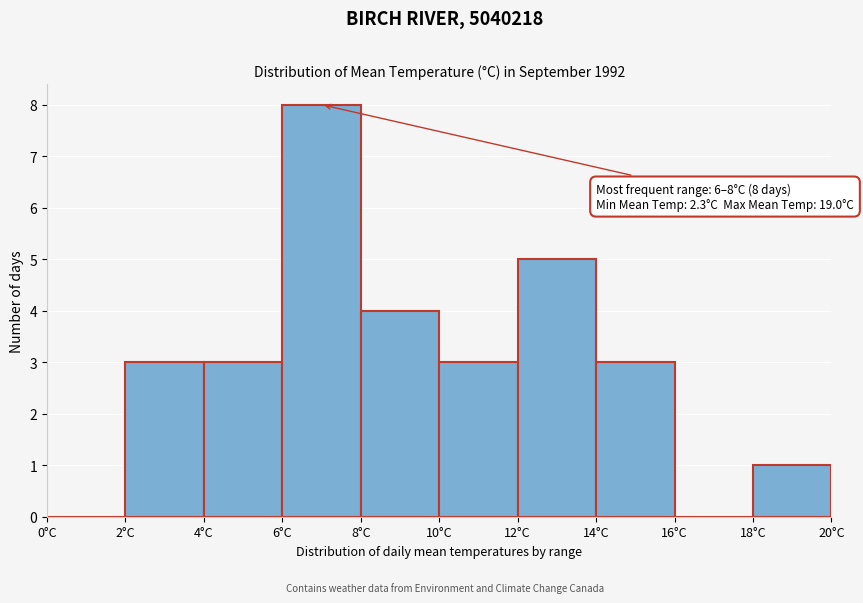

Over which range of the x-axis is the bar tallest?

6 to 8